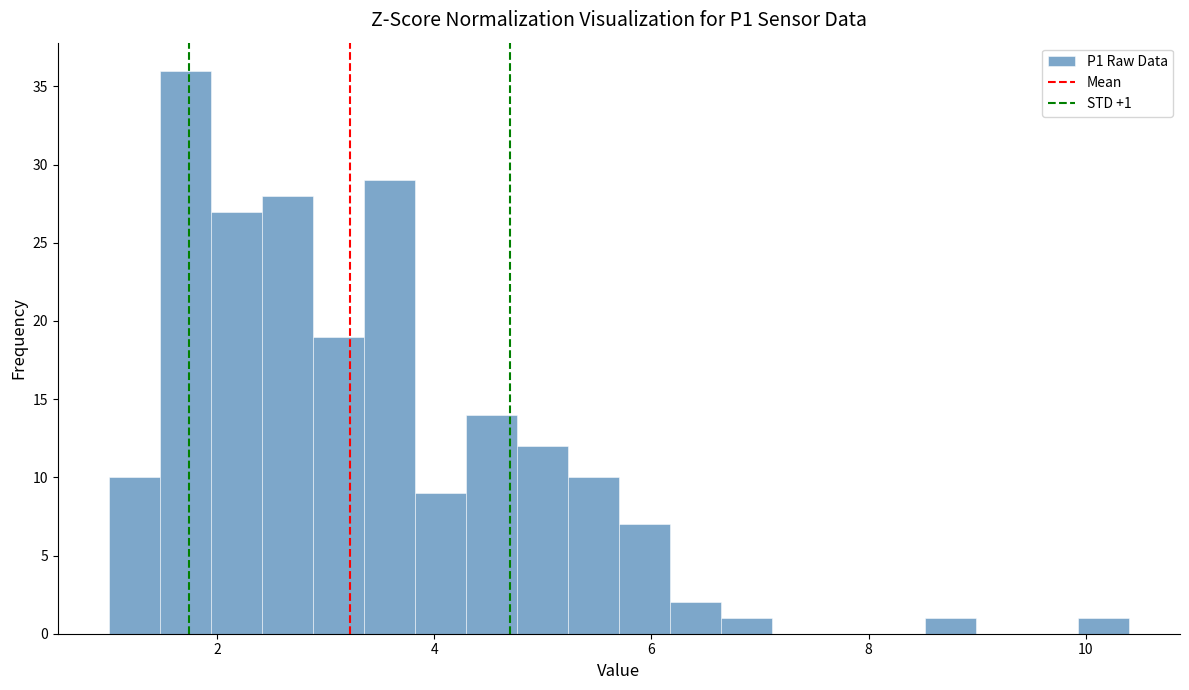

Around what value on the x-axis is the tallest bar? Give the approximate position of its centre, as read against the axis.

1.8